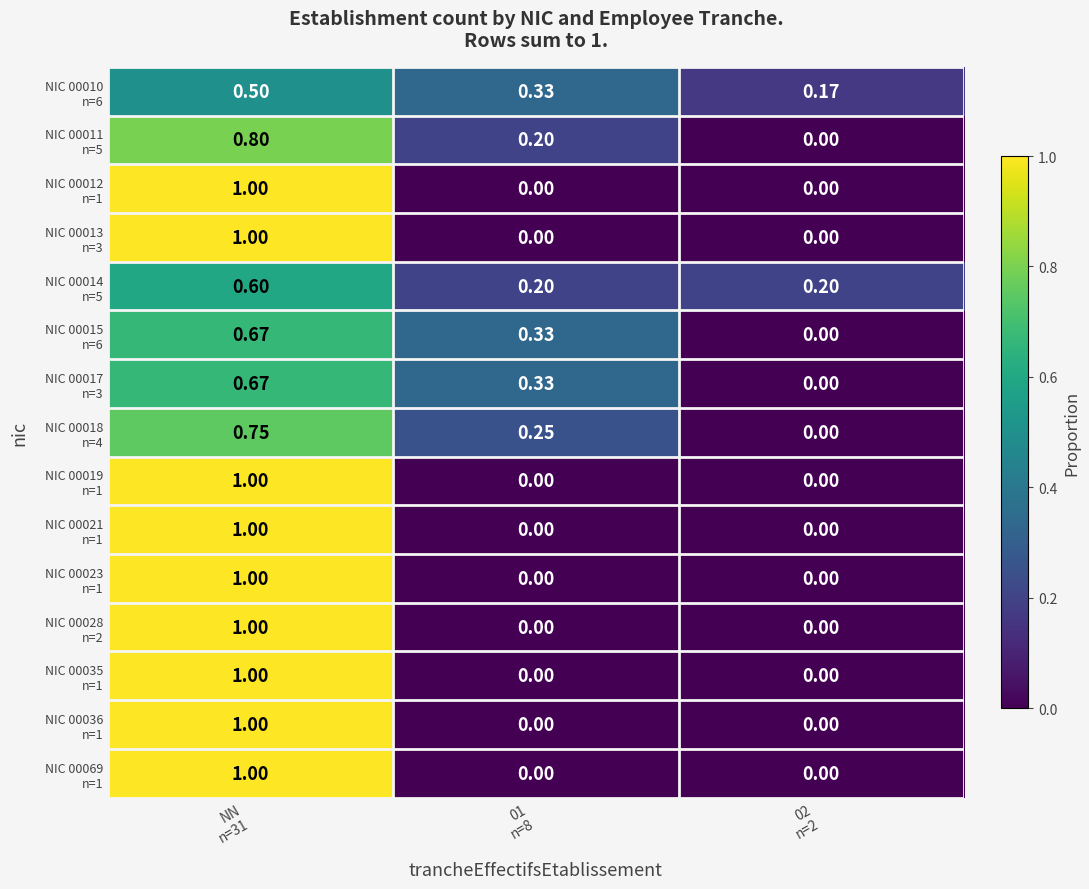

How many series are shown in this chart?

15